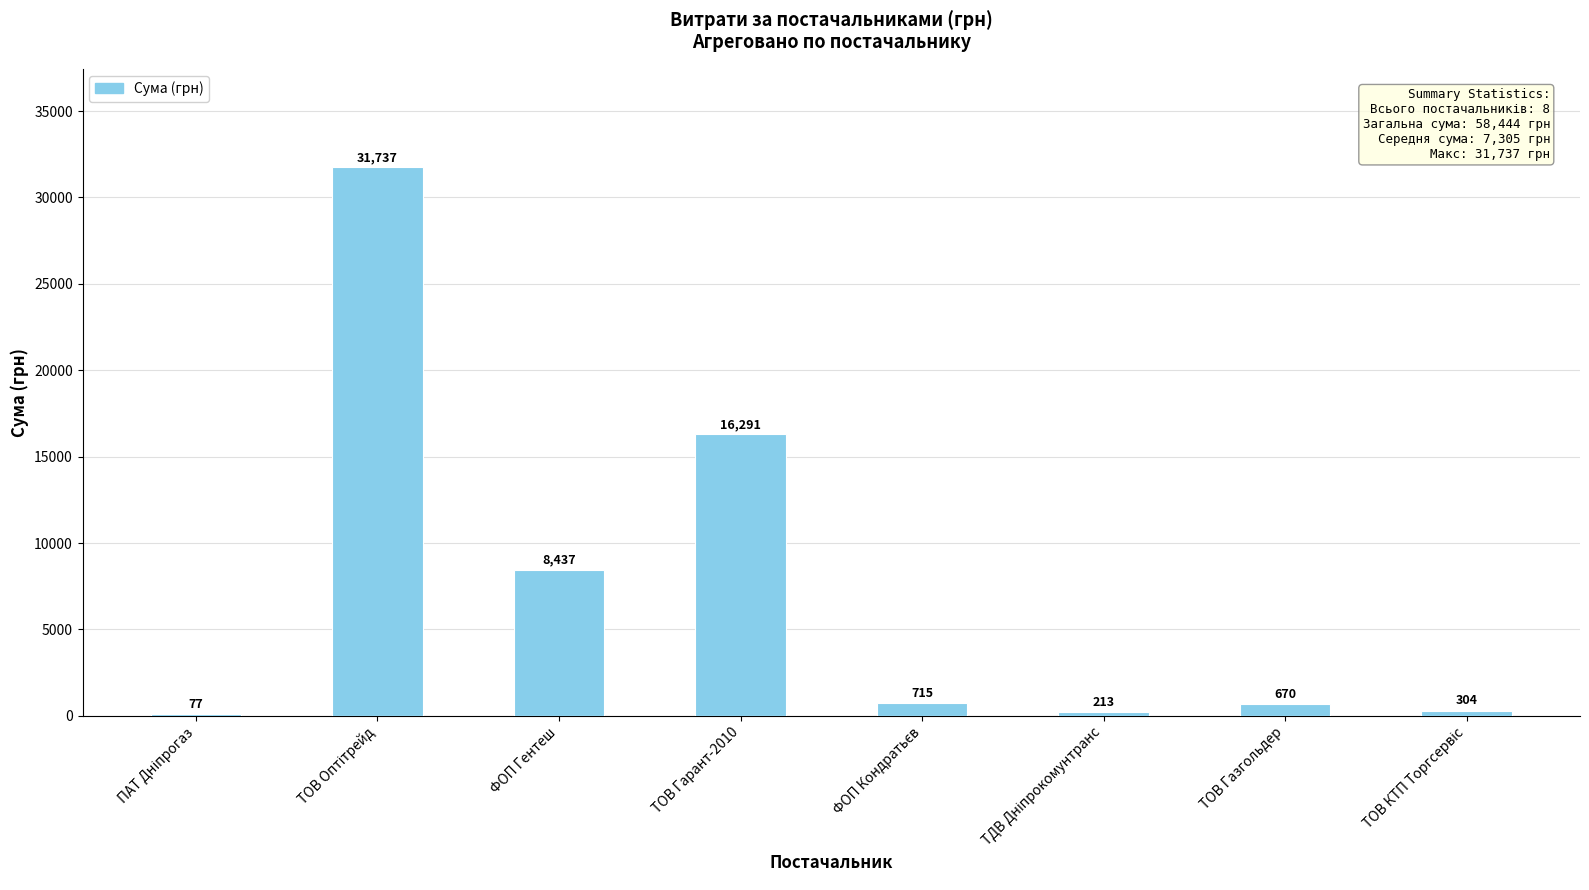

What is the greatest value displayed?

31737.0